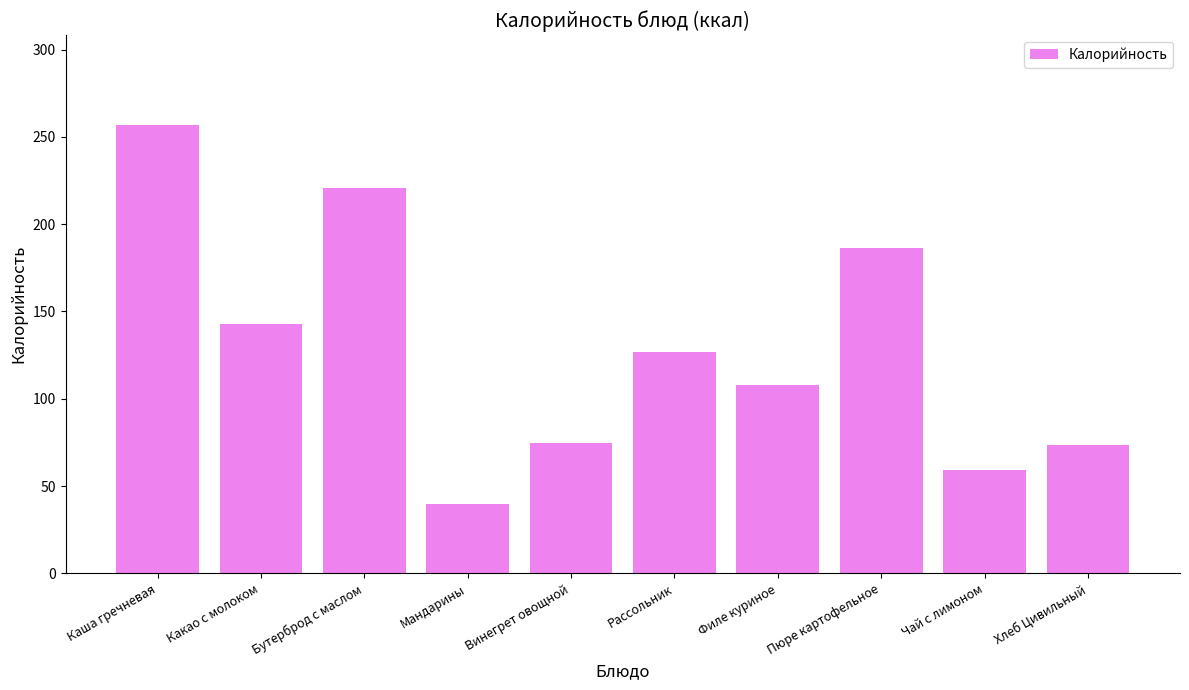

What is the value of the 6th bar from the left?

126.6